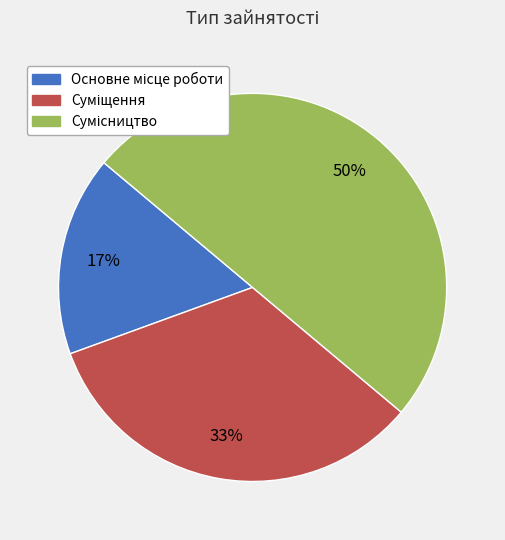

How many segments does this pie chart have?

3